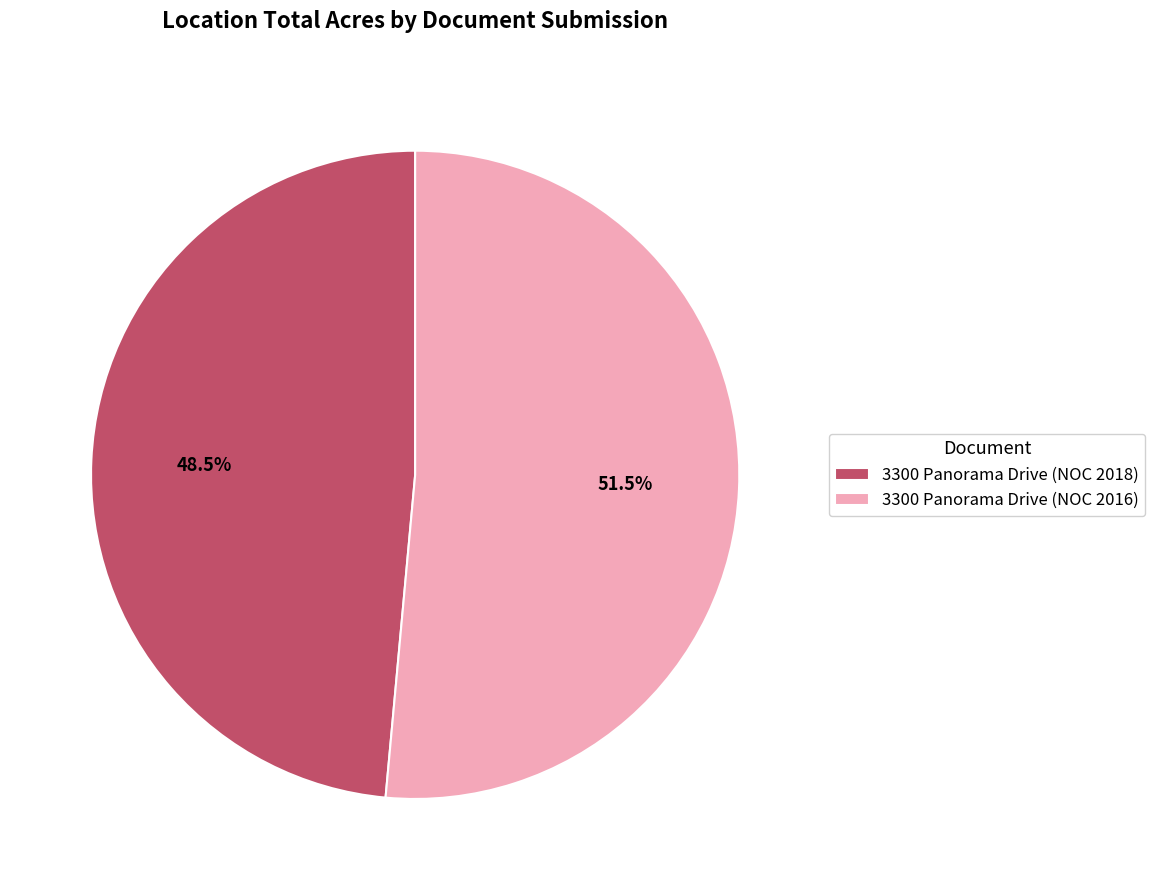

To the nearest percent, what is the difference between the largest and smallest slice percentages?

3%